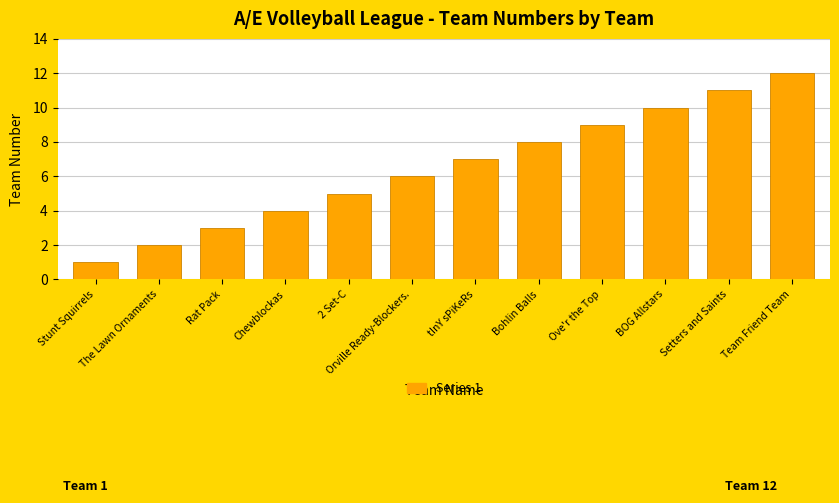

How many bars are there in total?

12